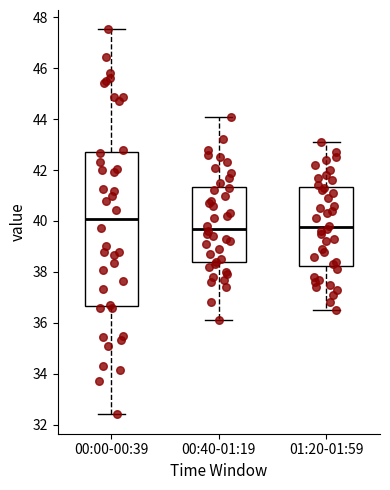

Where is the lower edge of the box for 00:00-00:39 on the y-axis? The values are not printed on the chart, so give them approximately, as read against the axis.

36.6